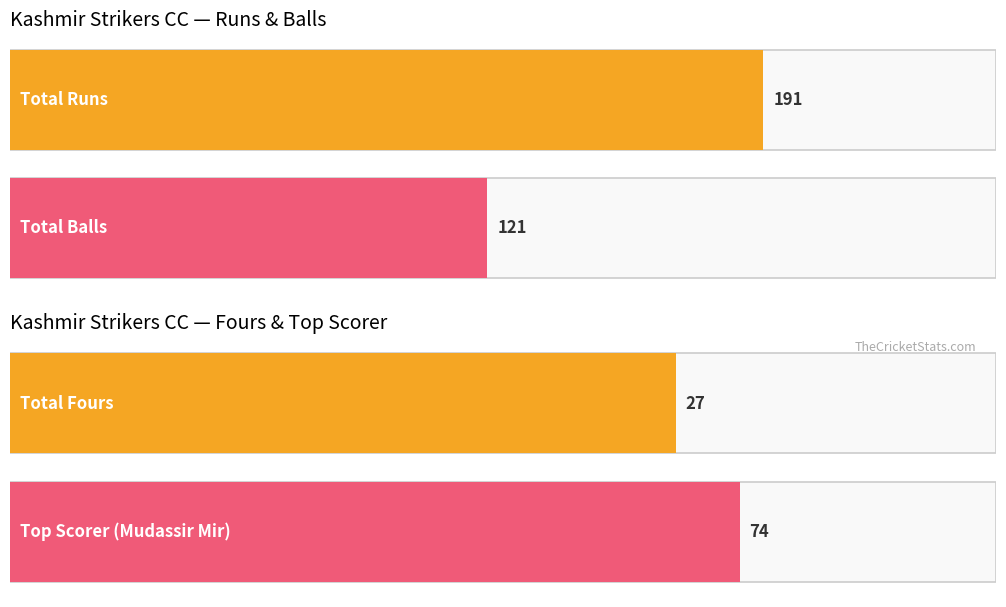

Which series has the largest total across all categories?

Runs